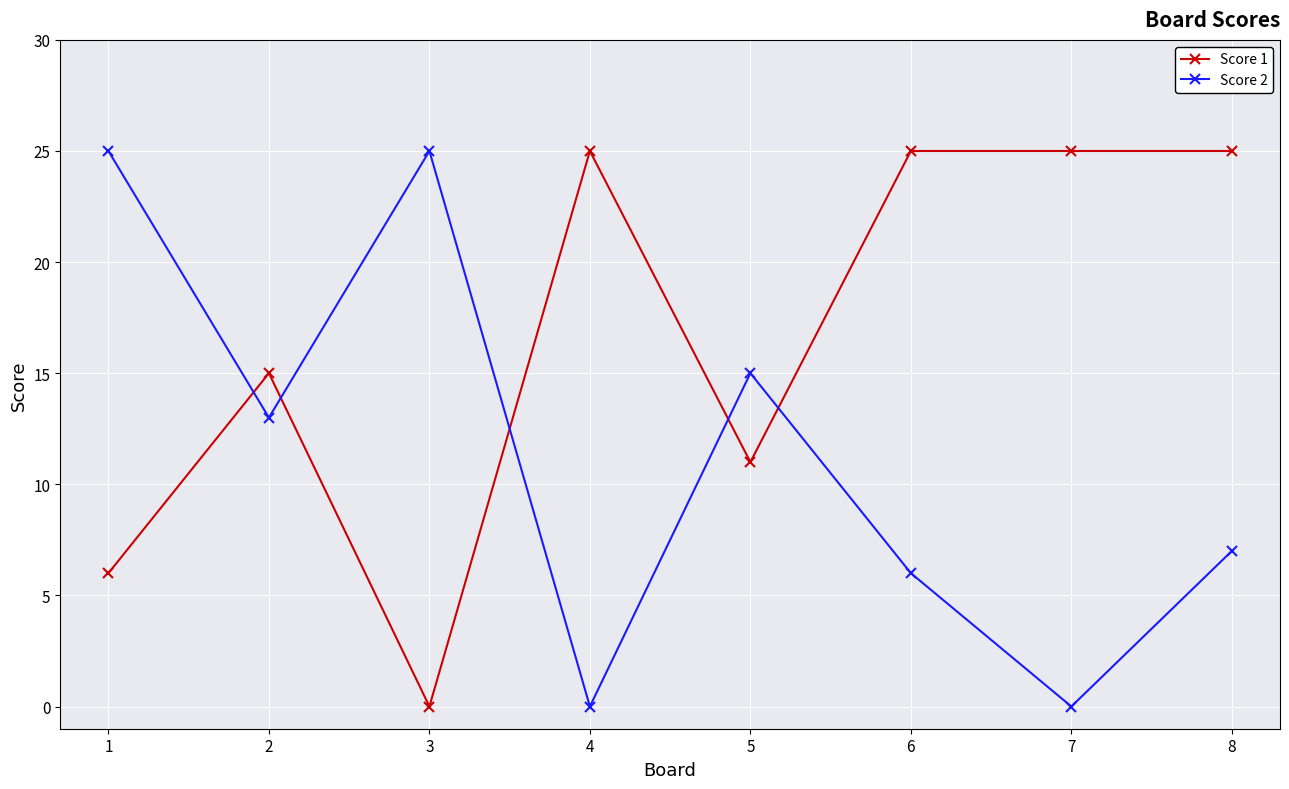

What is the total value across all series at 4?

25